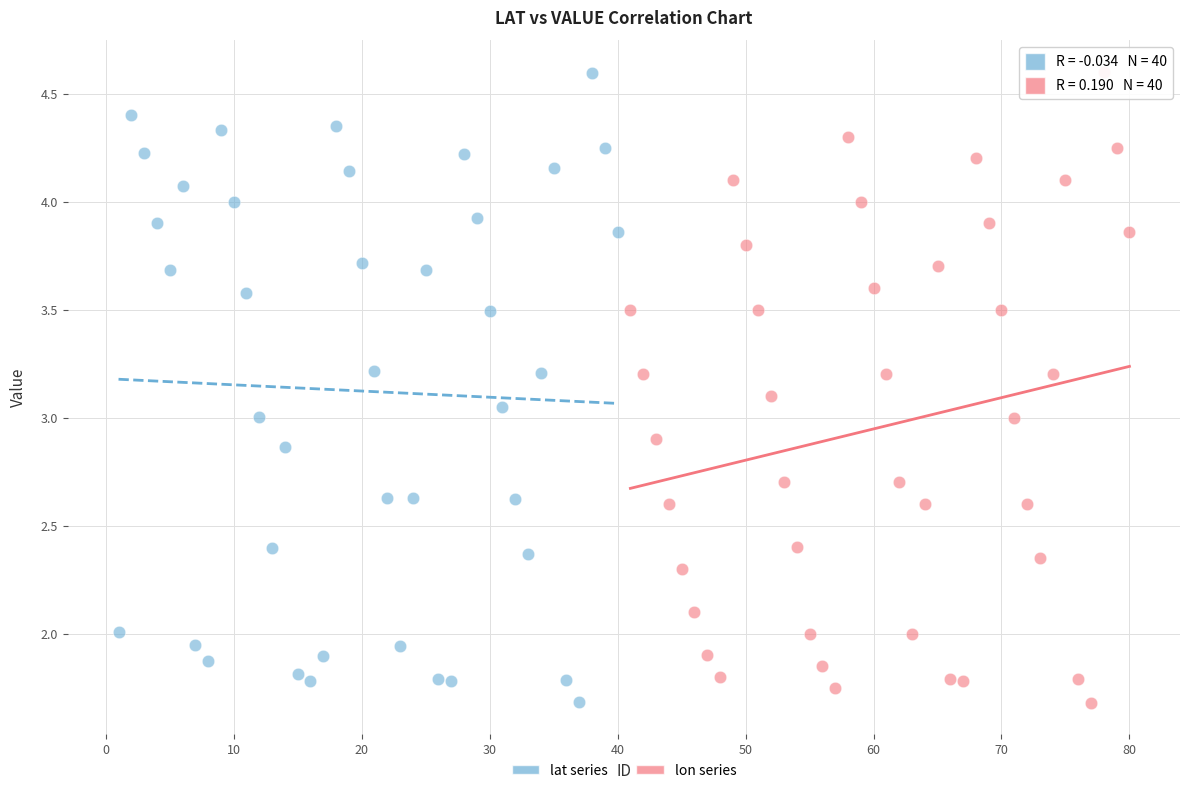

Which series has the widest spread of Y values?

lon series